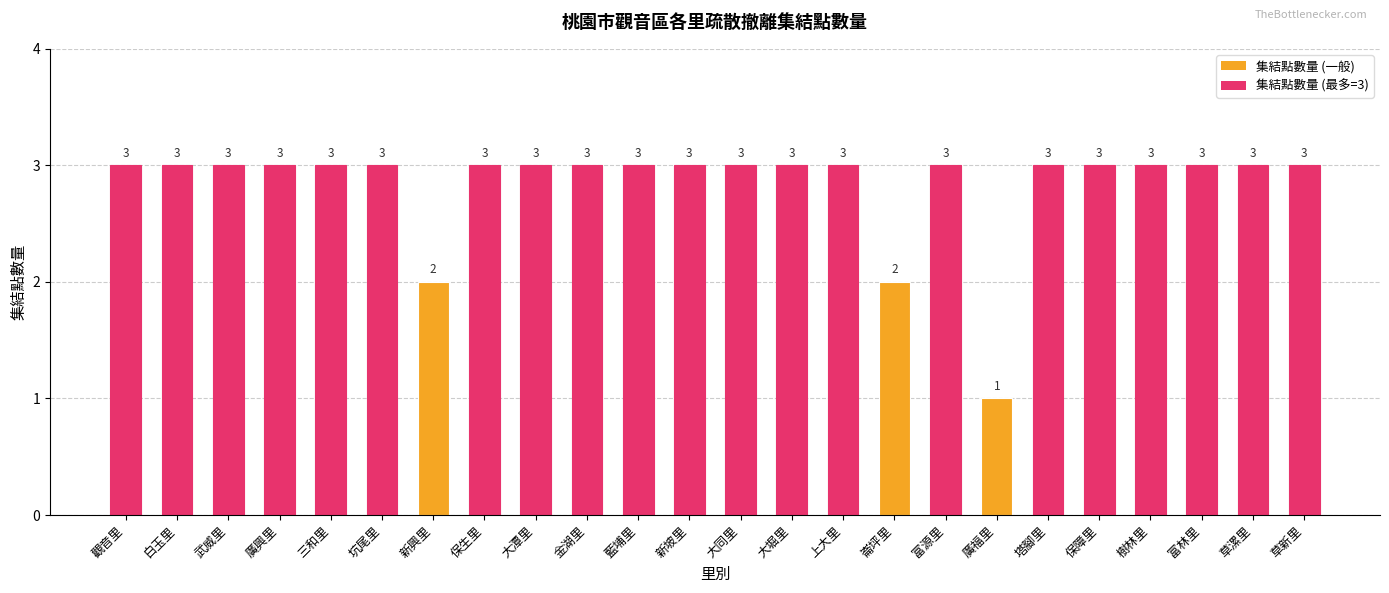

At which category does the chart reach its minimum across all series?

廣福里